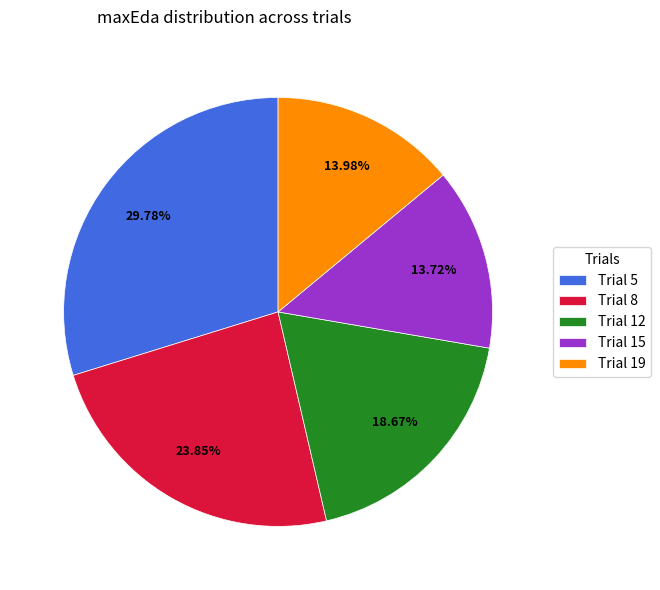

Is it true that Trial 12 is 19% of the pie?

True